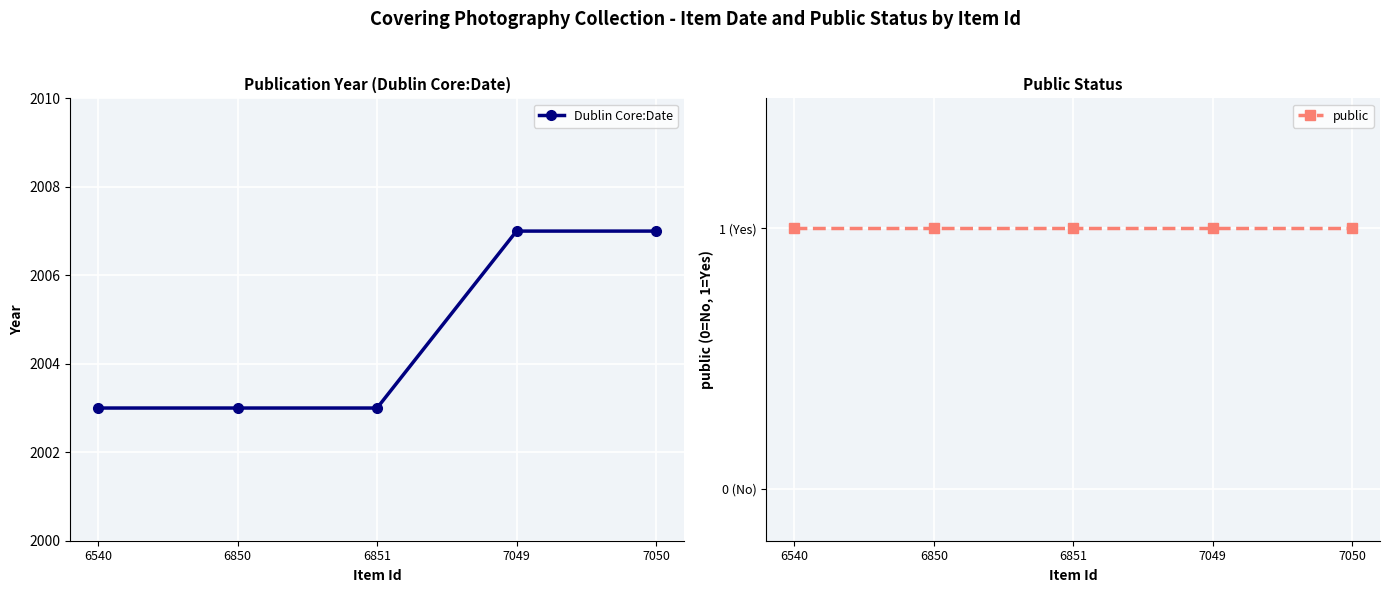

Reading left to right, transcribe all the data shown in this chart.

Dublin Core:Date: 6540=2003	6850=2003	6851=2003	7049=2007	7050=2007
public: 6540=1	6850=1	6851=1	7049=1	7050=1